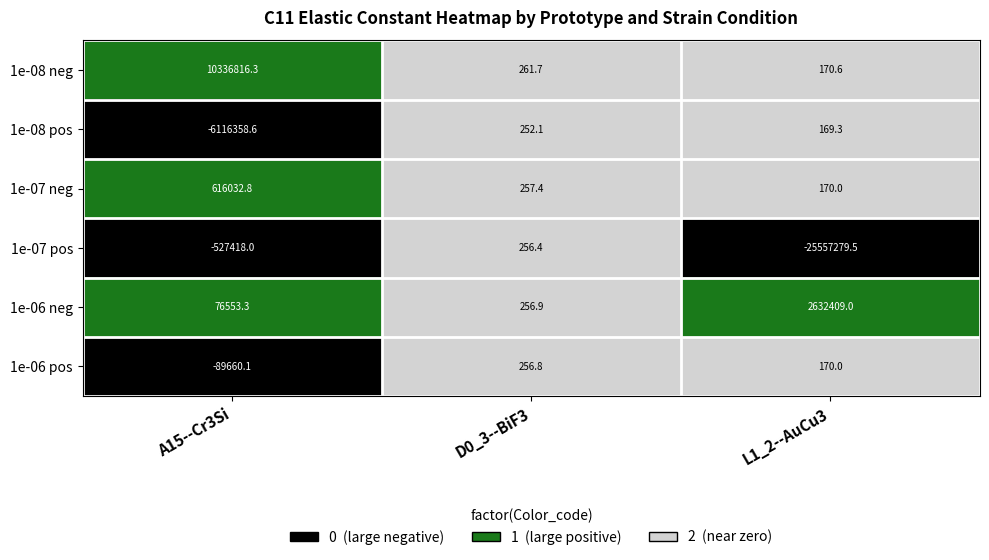

Is it true that 1e-08 pos equals 252.1 at D0_3--BiF3?

True